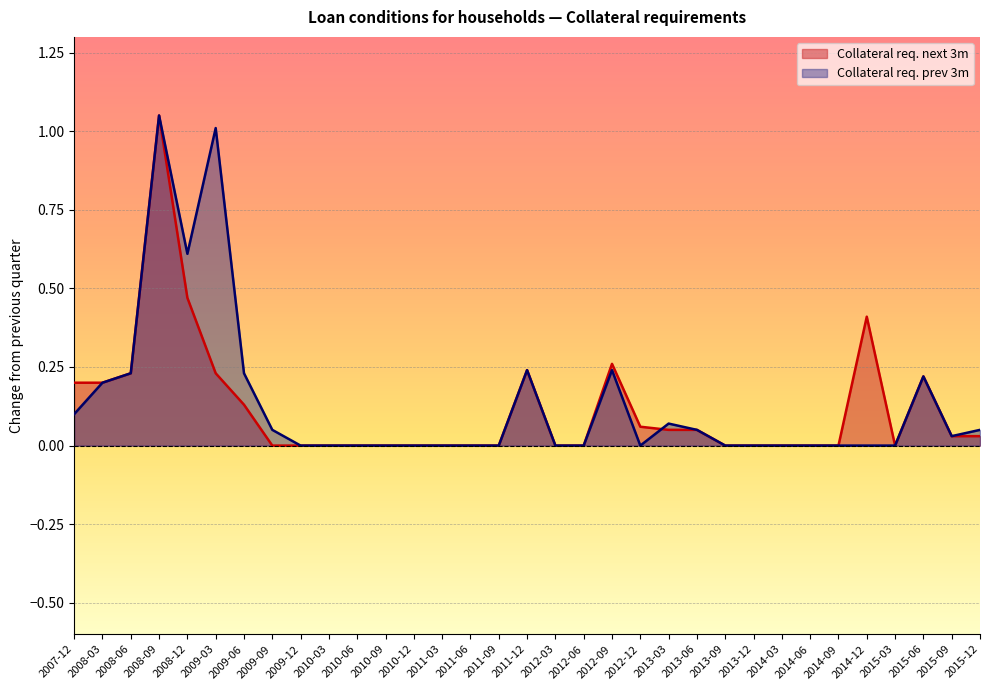

Which series has the largest total across all categories?

Collateral req. prev 3m